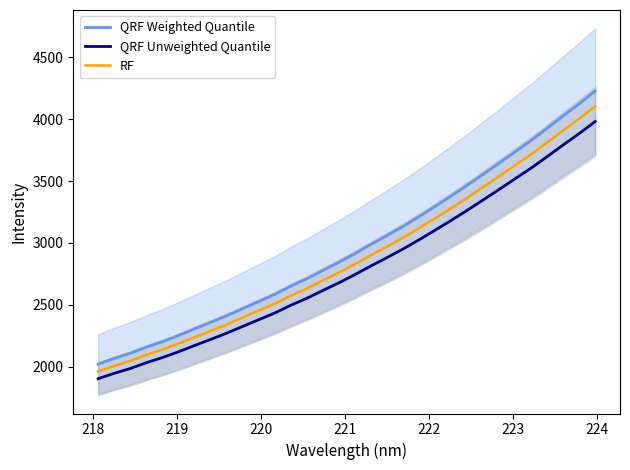

What are all the series names shown in the legend?

QRF Weighted Quantile, QRF Unweighted Quantile, RF